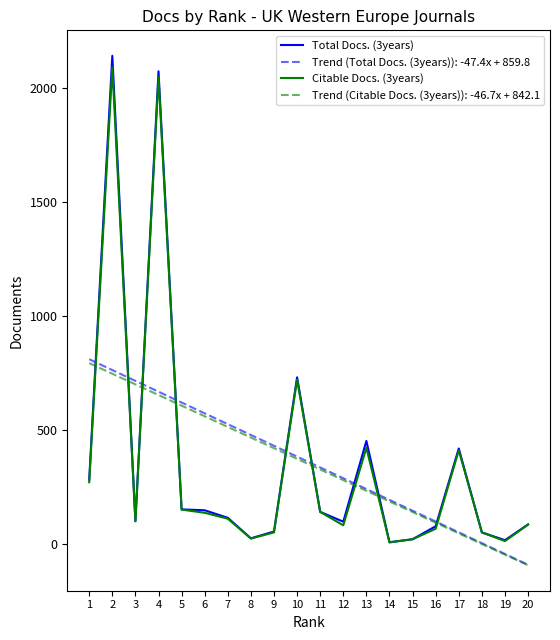

Which series has the widest spread of values?

Total Docs. (3years)